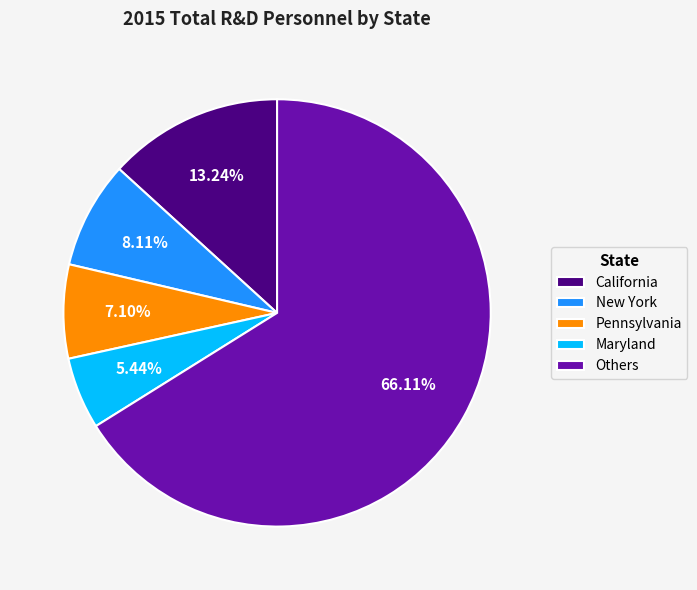

How many segments does this pie chart have?

5